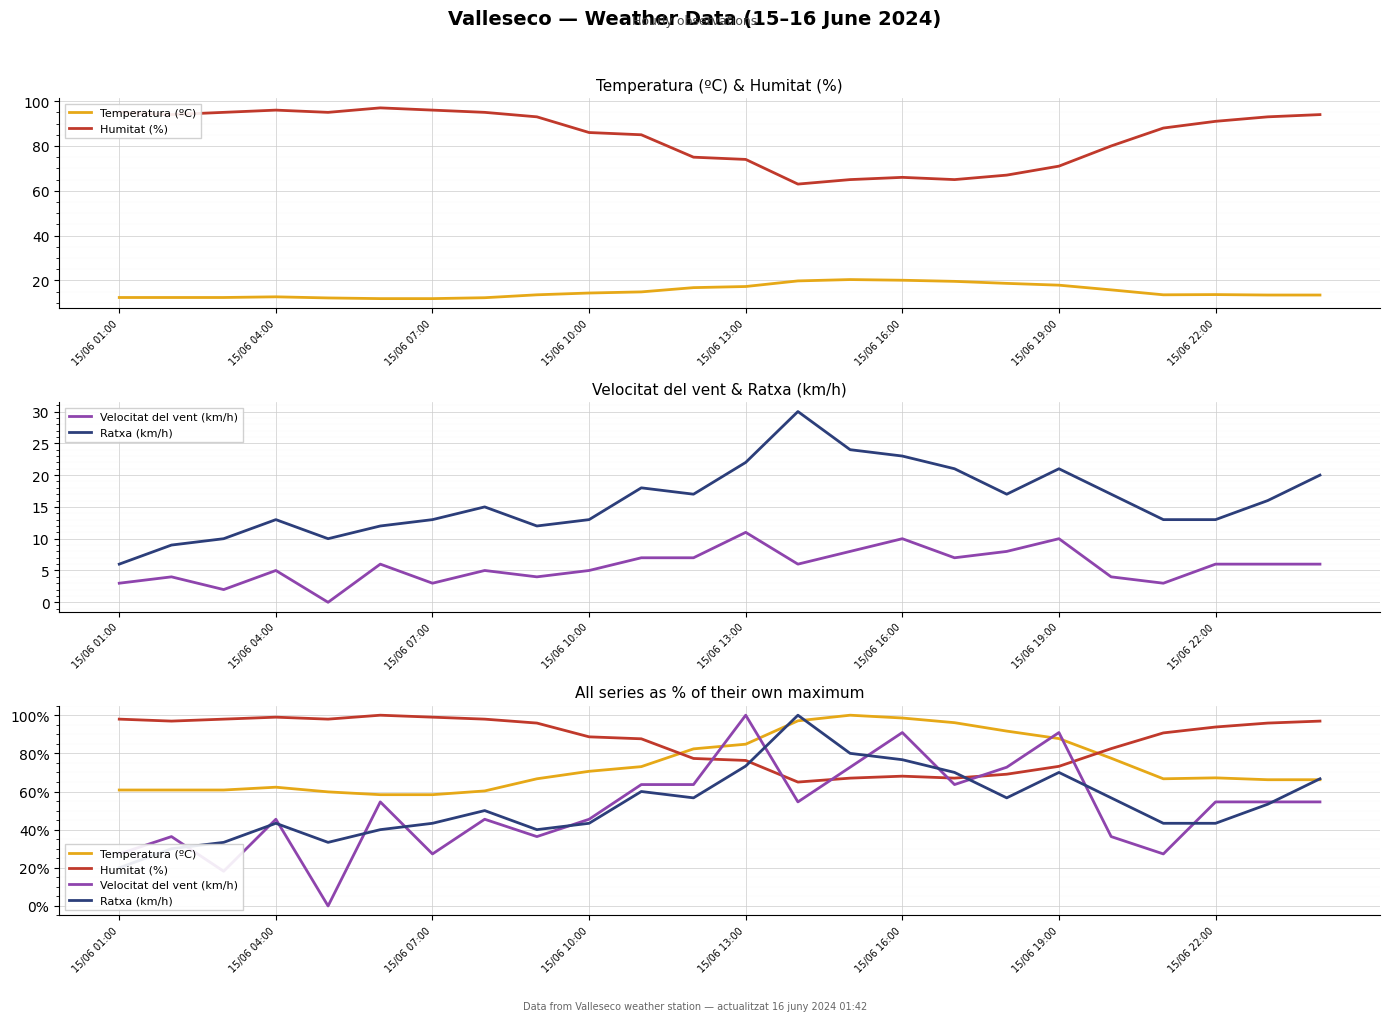

Which series has the largest range (max minus min)?

Velocitat del vent (km/h)